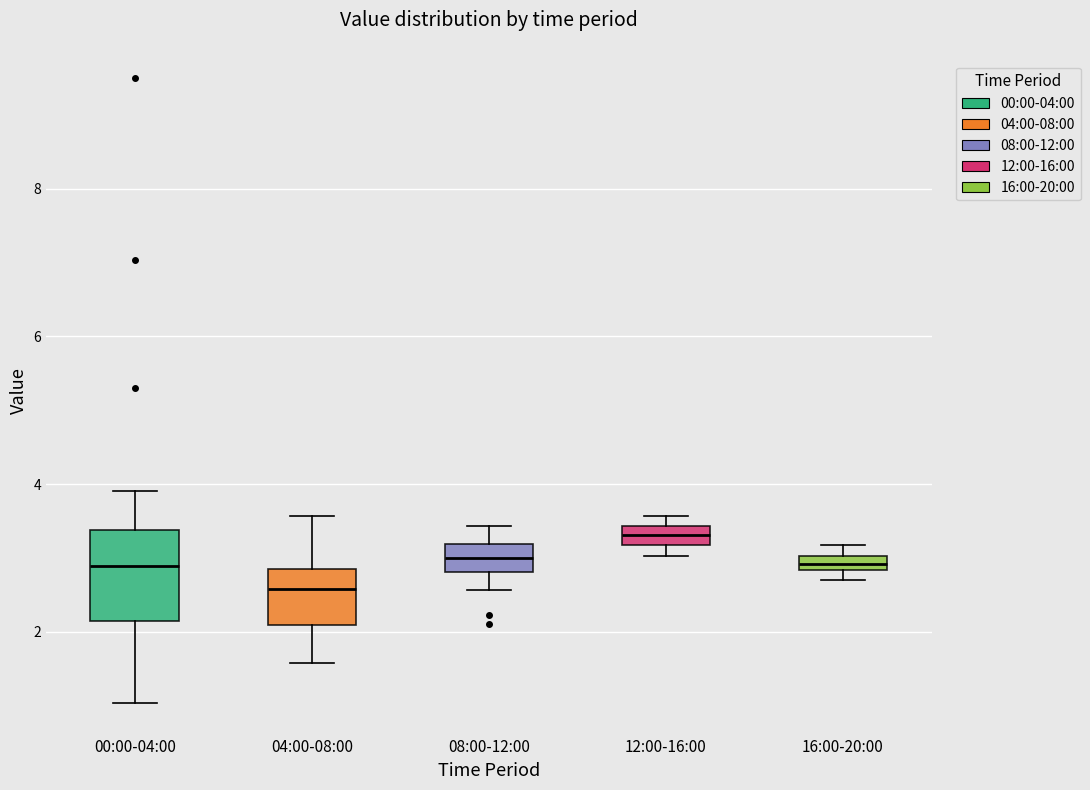

Where is the lower edge of the box for 12:00-16:00 on the y-axis? The values are not printed on the chart, so give them approximately, as read against the axis.

3.2